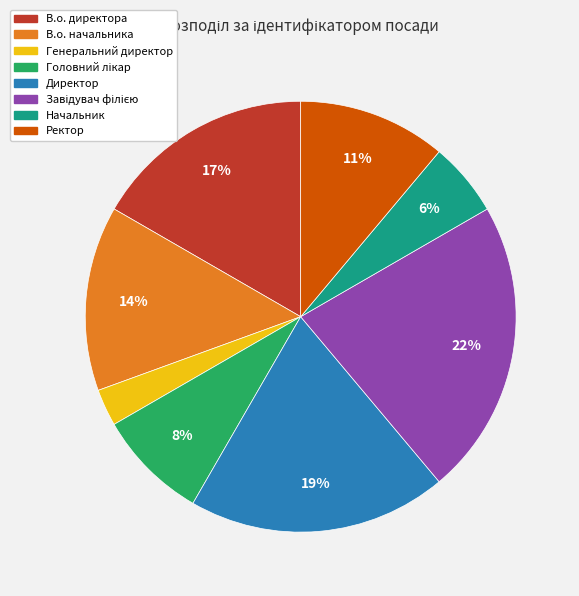

Is the sum of Начальник and В.о. начальника greater than half?

No